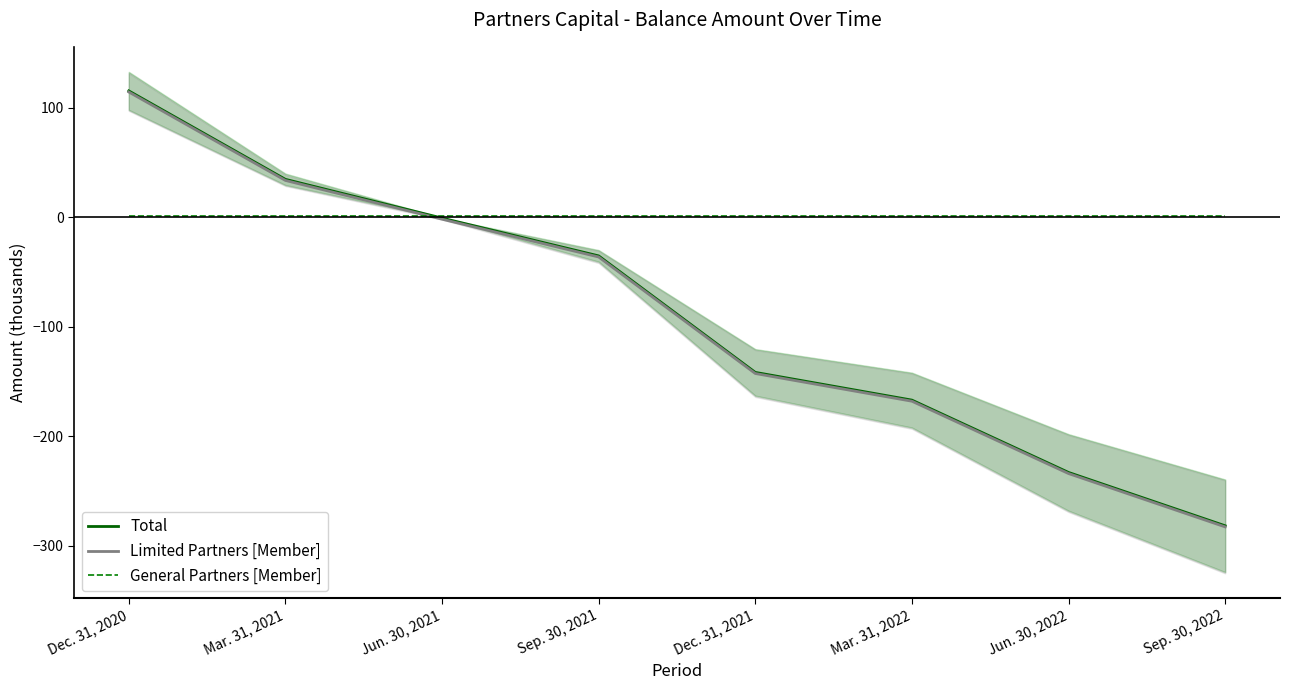

At which category does the chart reach its minimum across all series?

Sep. 30, 2022